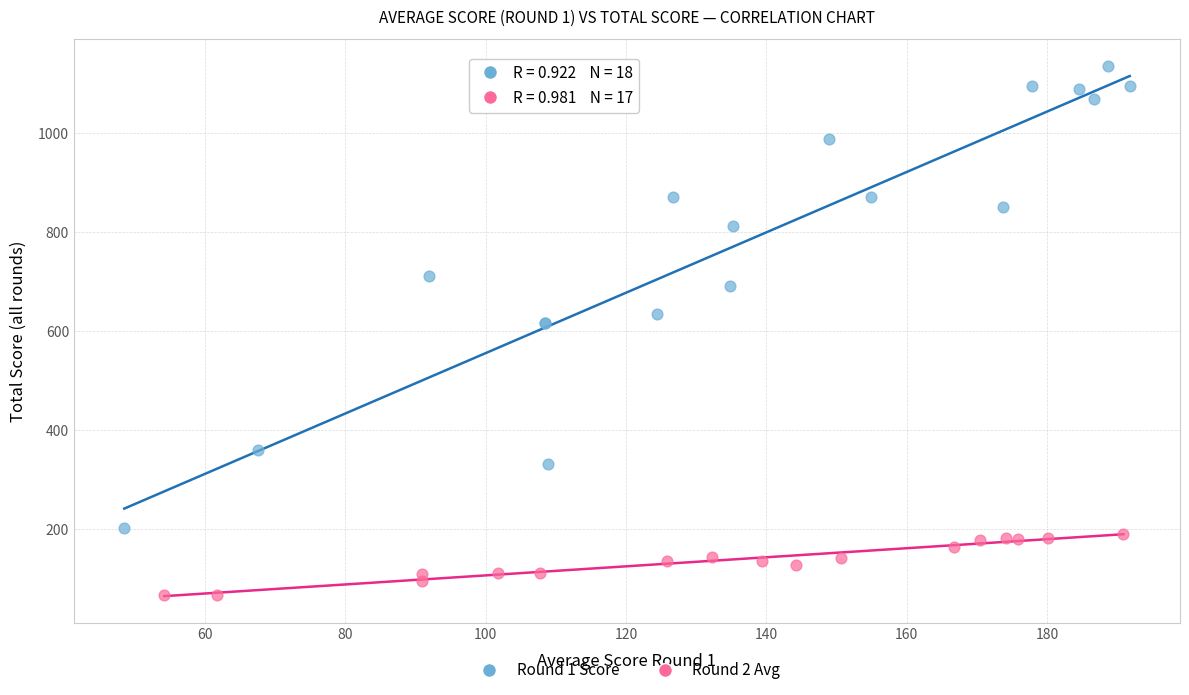

Which series contains the lowest Y value?

Round 2 Avg